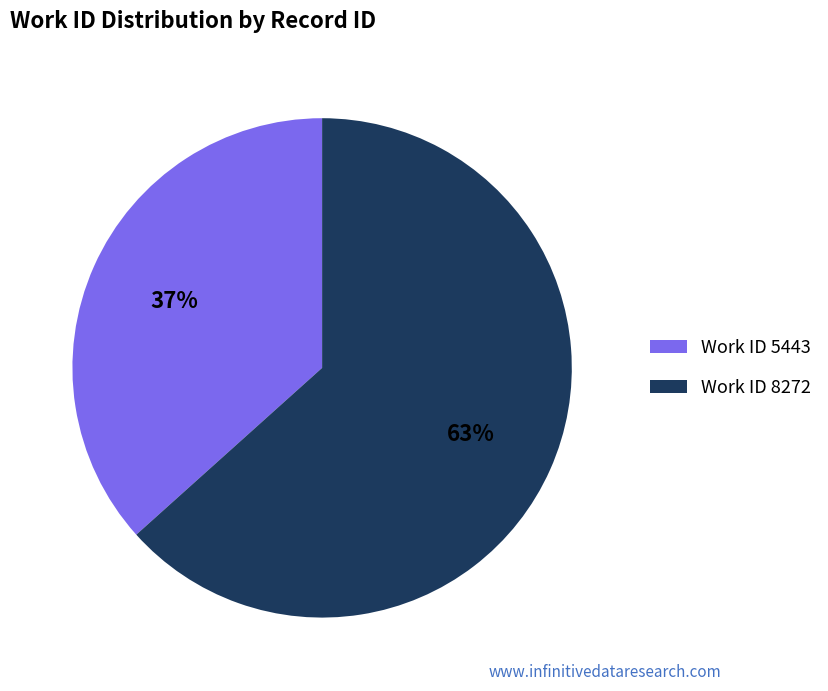

Which slice is the smallest?

Work ID 5443